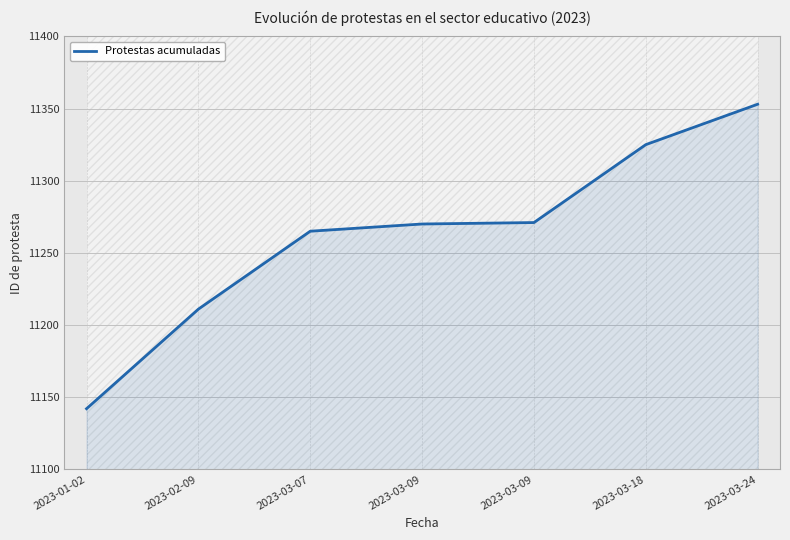

Reading left to right, extract all data points from this chart.

2023-01-02=11142	2023-02-09=11211	2023-03-07=11265	2023-03-09=11270	2023-03-09=11271	2023-03-18=11325	2023-03-24=11353